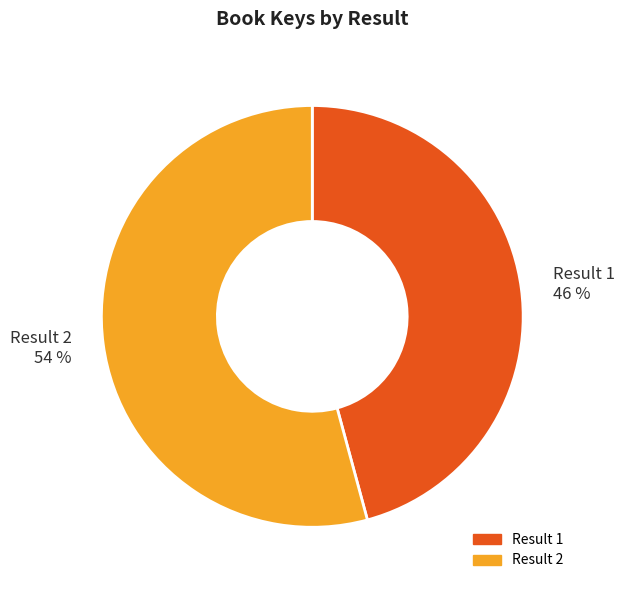

How many slices are in this pie chart?

2